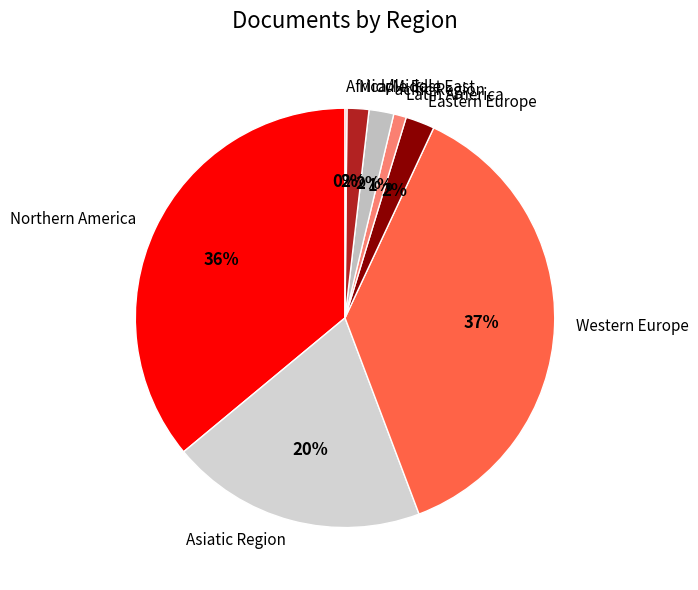

Approximately how many times larger is the value at Latin America compared to Pacific Region?

0.5